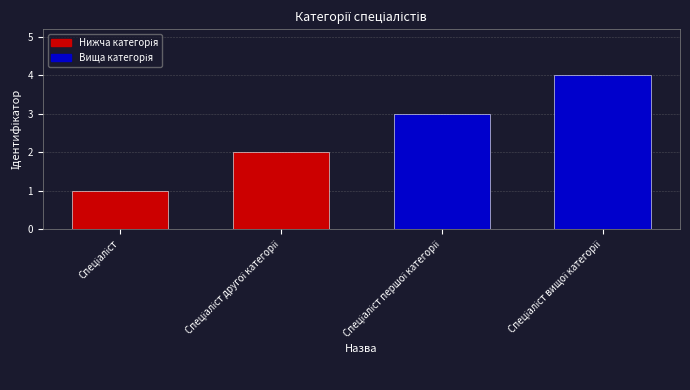

Reading right to left, extract all data points from this chart.

4	3	2	1